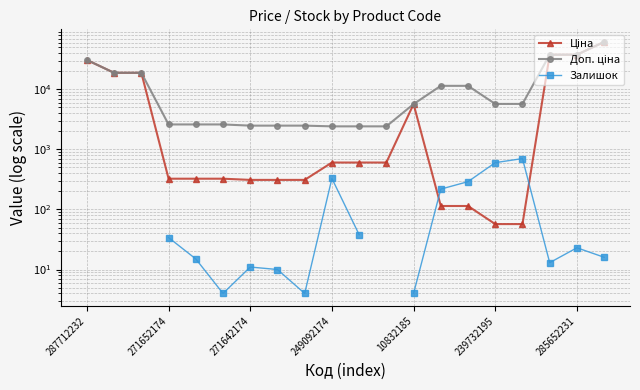

The value of Ціна at 239732195 is 95.7. True or false?

False